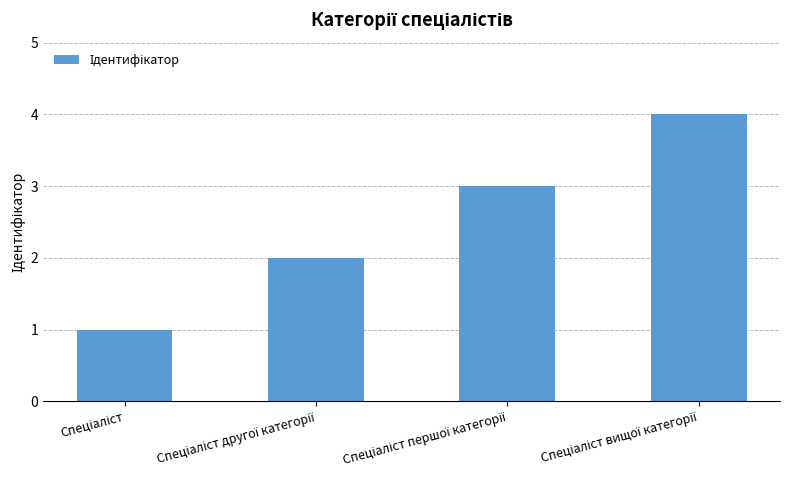

What is the difference between the maximum and minimum values?

3